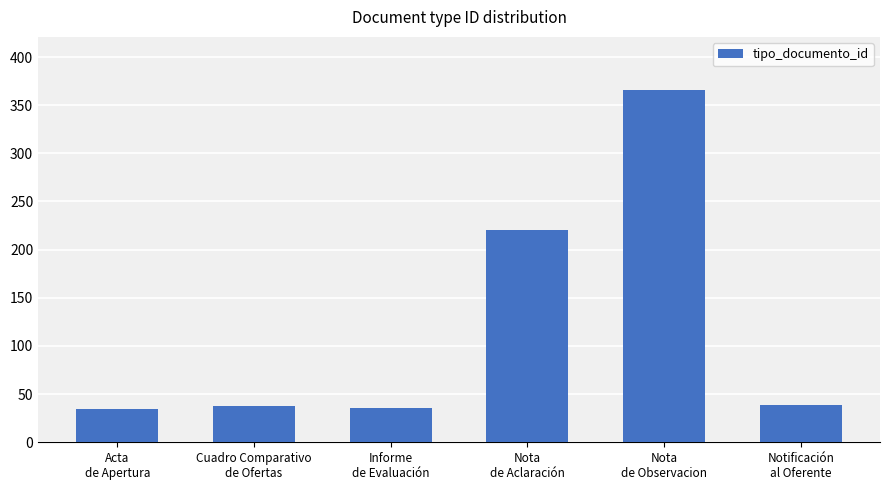

What is the change in value from Cuadro Comparativo
de Ofertas to Nota
de Aclaración?

+182